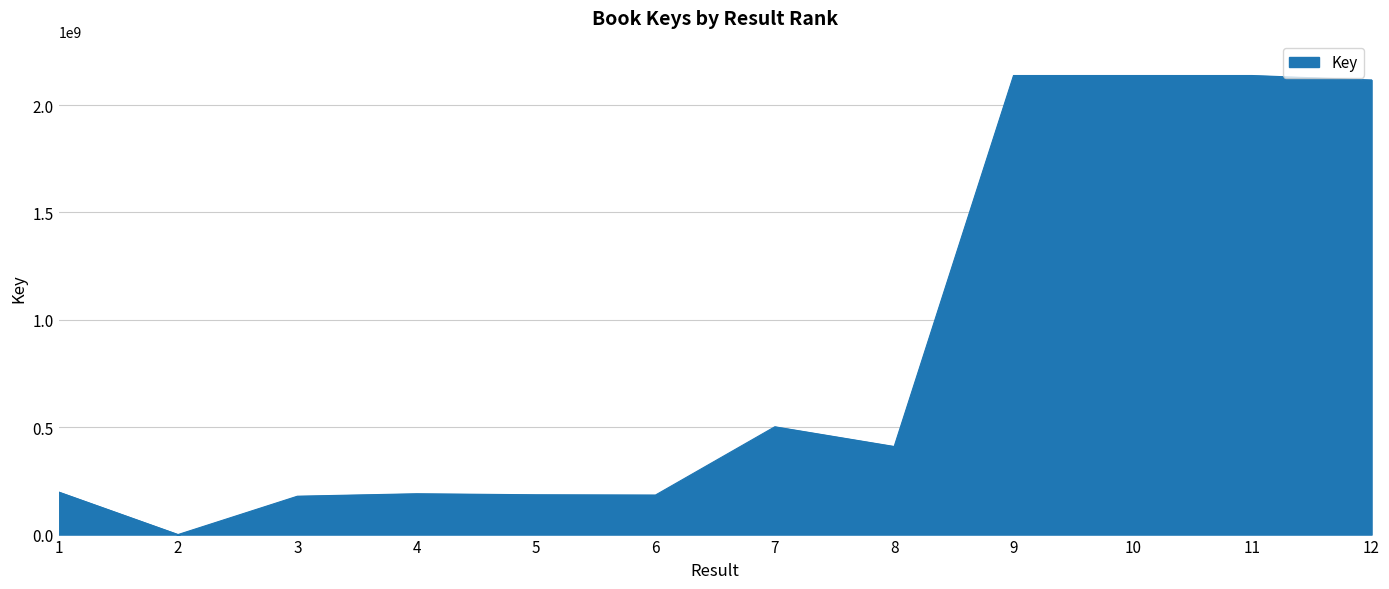

What is the maximum value shown in the chart?

2137718147